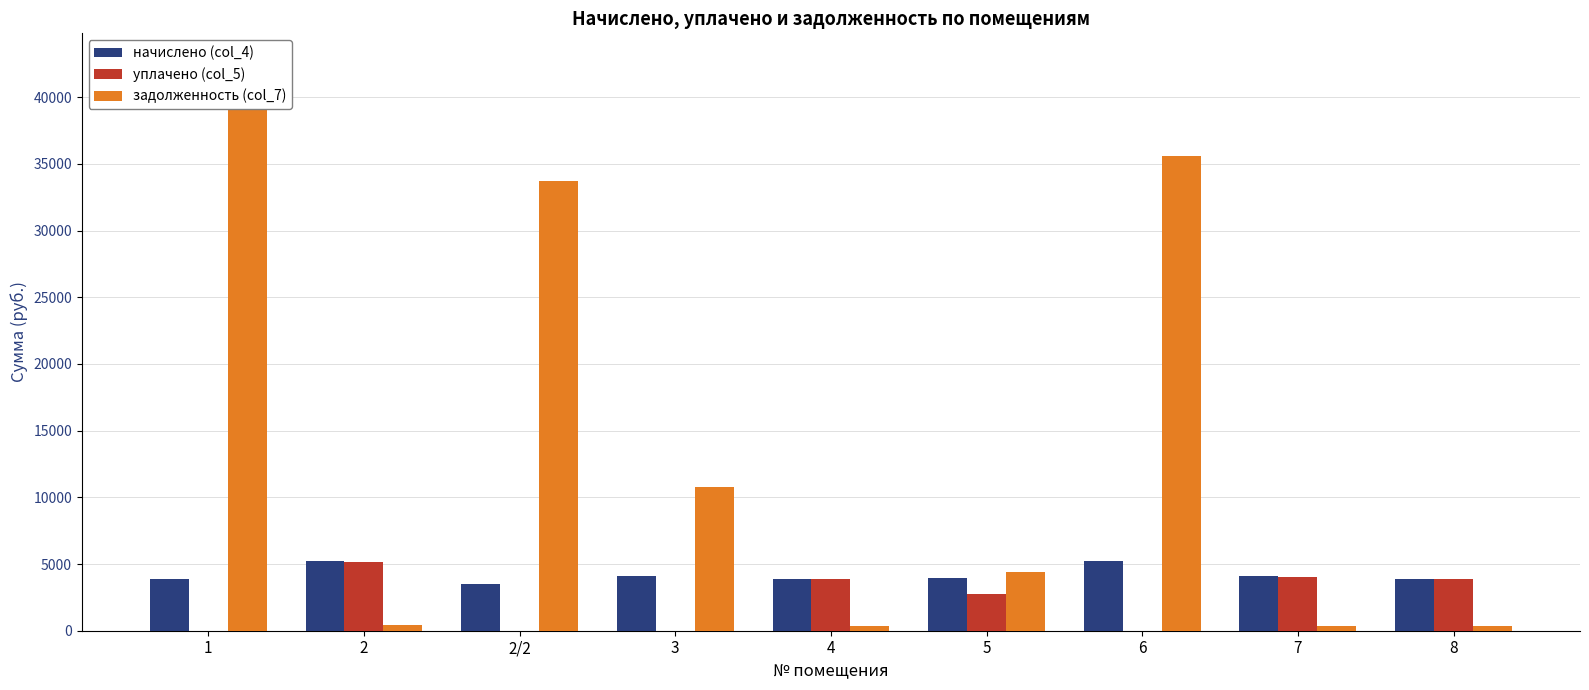

True or false: задолженность (col_7) has a value of 323.0 at 8.

True